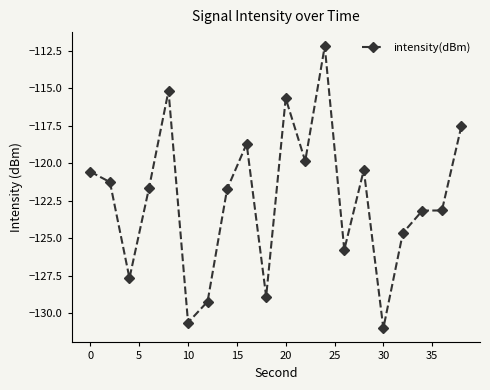

What is the smallest value displayed?

-131.0